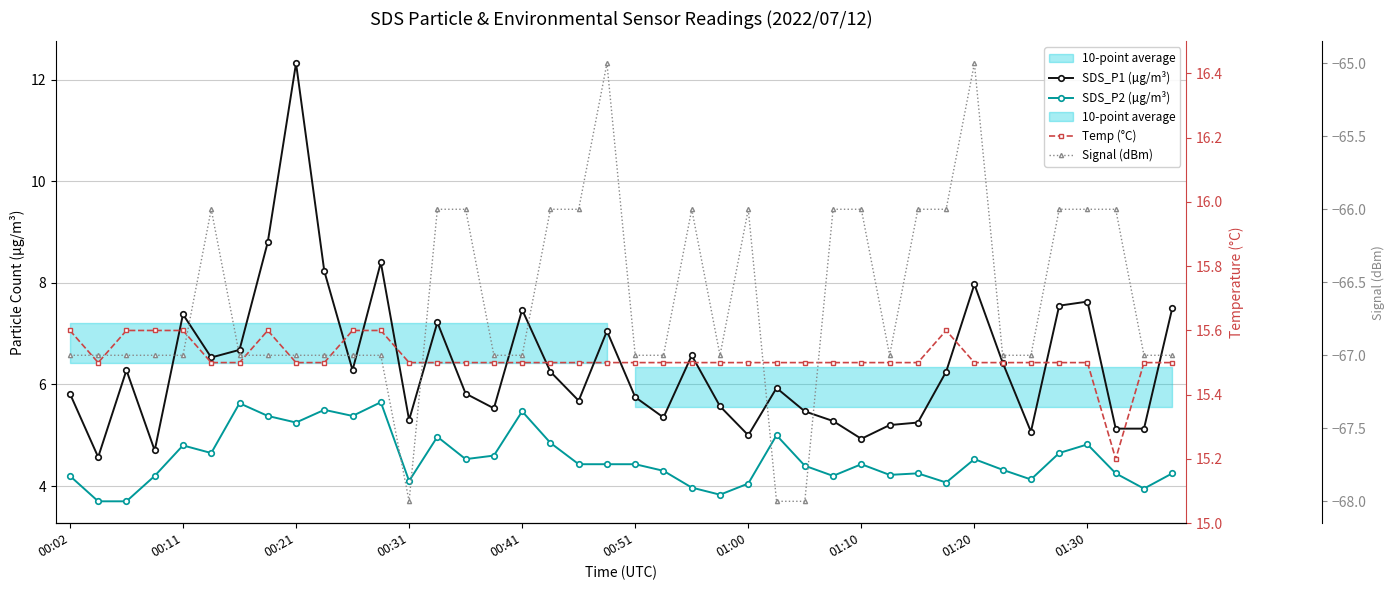

What is the value of the Signal (dBm) point at the 17th from the left?

-67.0